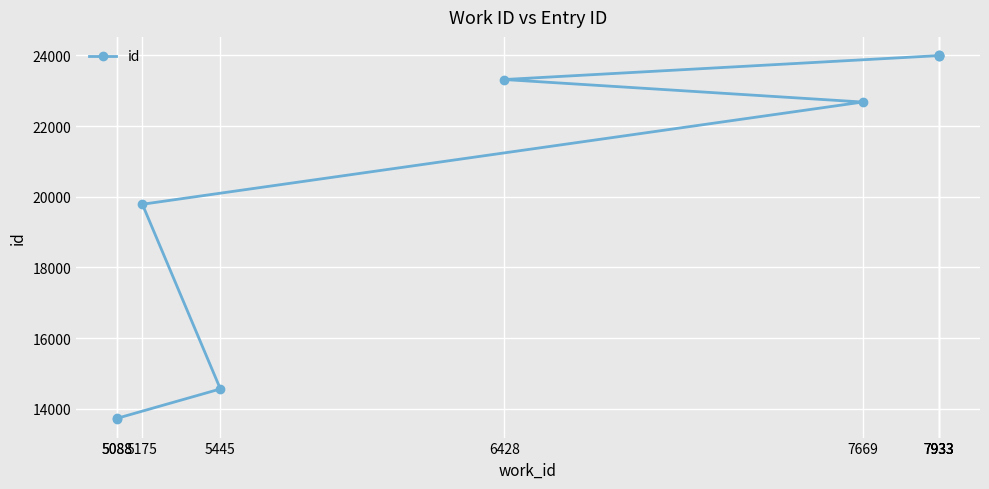

Reading left to right, what are all the values shown in this chart?

13700	13731	14561	19786	22678	23315	23992	23993	24002	24006